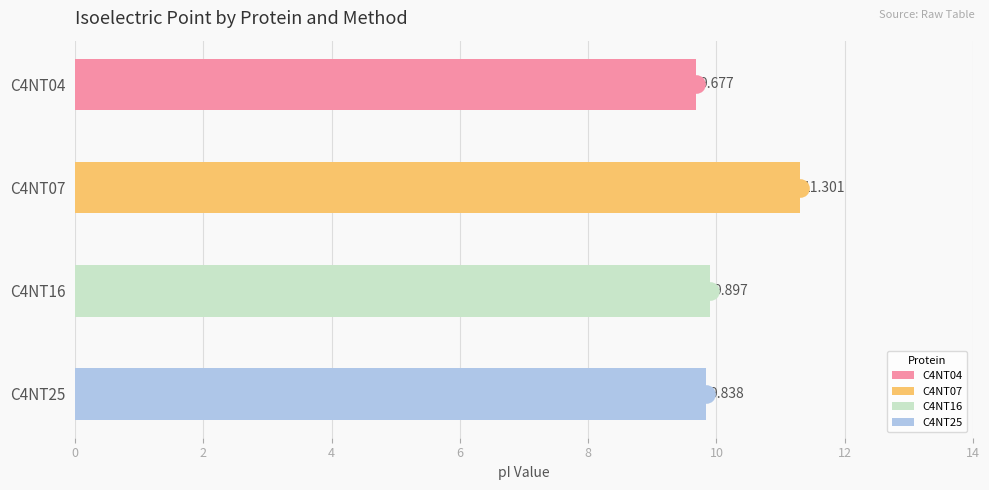

At which category is the sum across all series the highest?

C4NT07